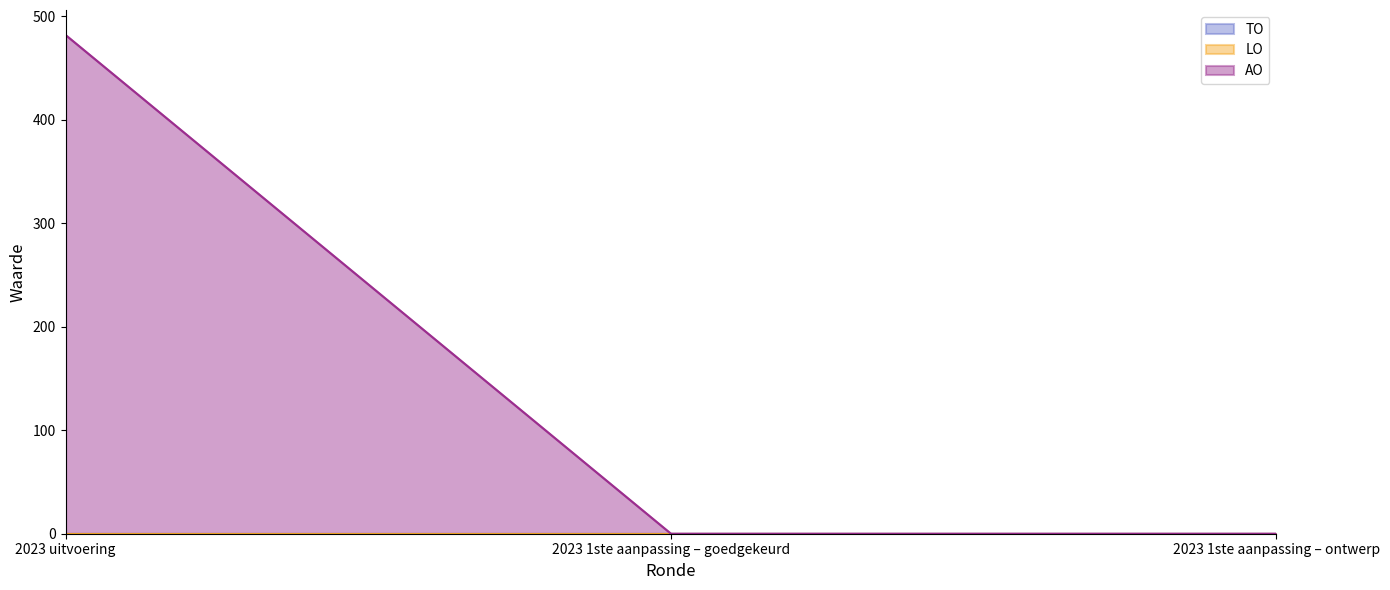

What position from the left is 2023 1ste aanpassing – goedgekeurd?

2